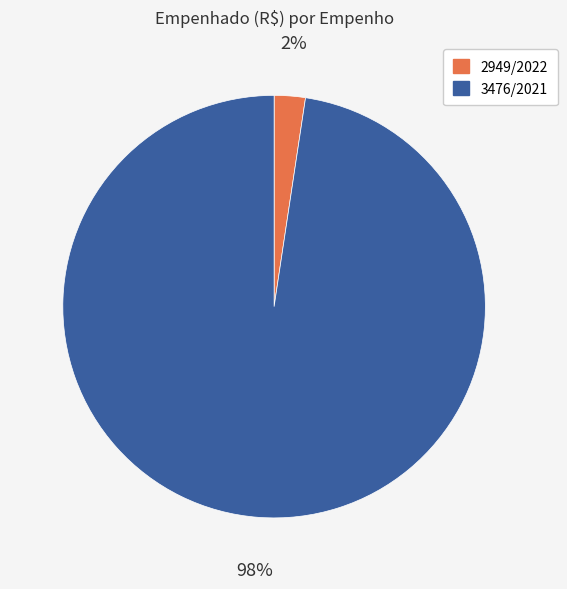

Rank the categories by value from highest to lowest.

3476/2021, 2949/2022